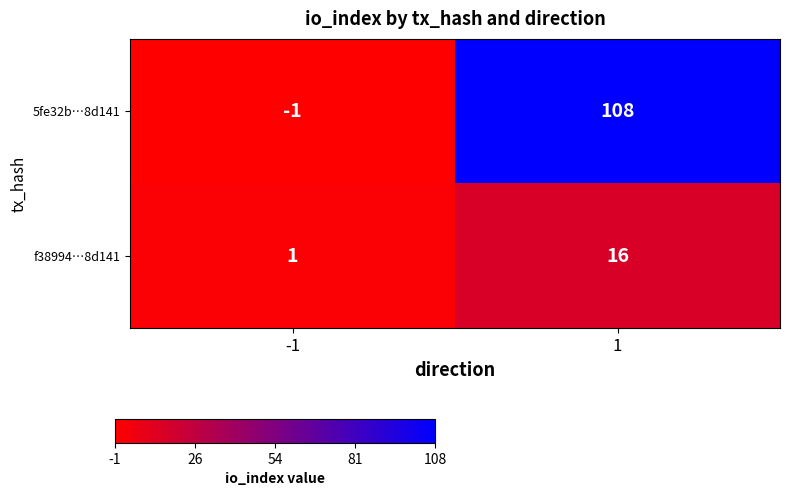

What is the approximate value of f38994…8d141 at 1?

16